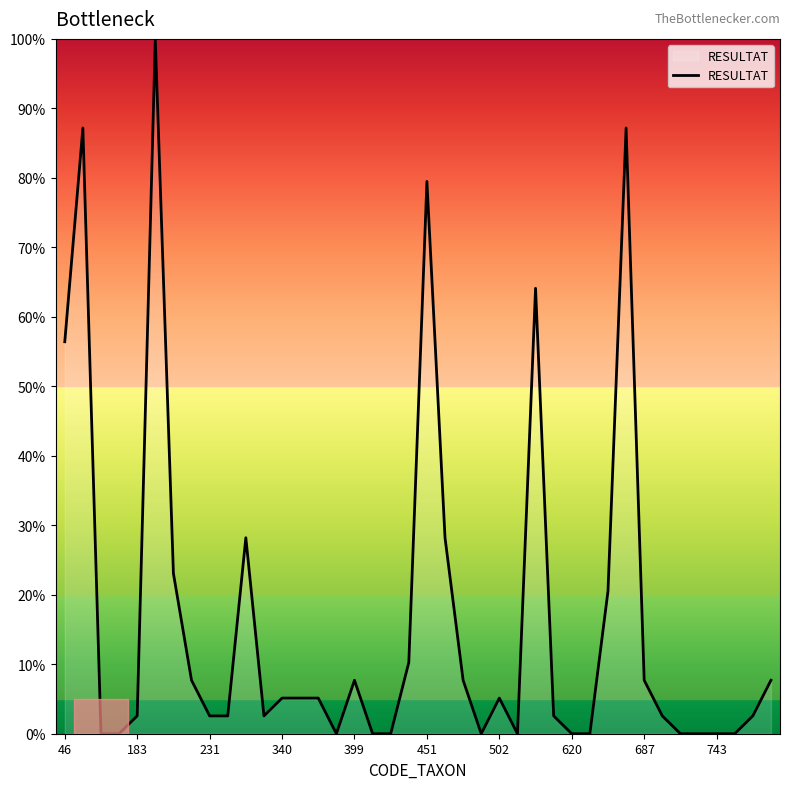

Reading right to left, transcribe all the data shown in this chart.

7.7	2.6	0.0	0.0	0.0	0.0	2.6	7.7	87.2	20.5	0.0	0.0	2.6	64.1	0.0	5.1	0.0	7.7	28.2	79.5	10.3	0.0	0.0	7.7	0.0	5.1	5.1	5.1	2.6	28.2	2.6	2.6	7.7	23.1	100.0	2.6	0.0	0.0	87.2	56.4